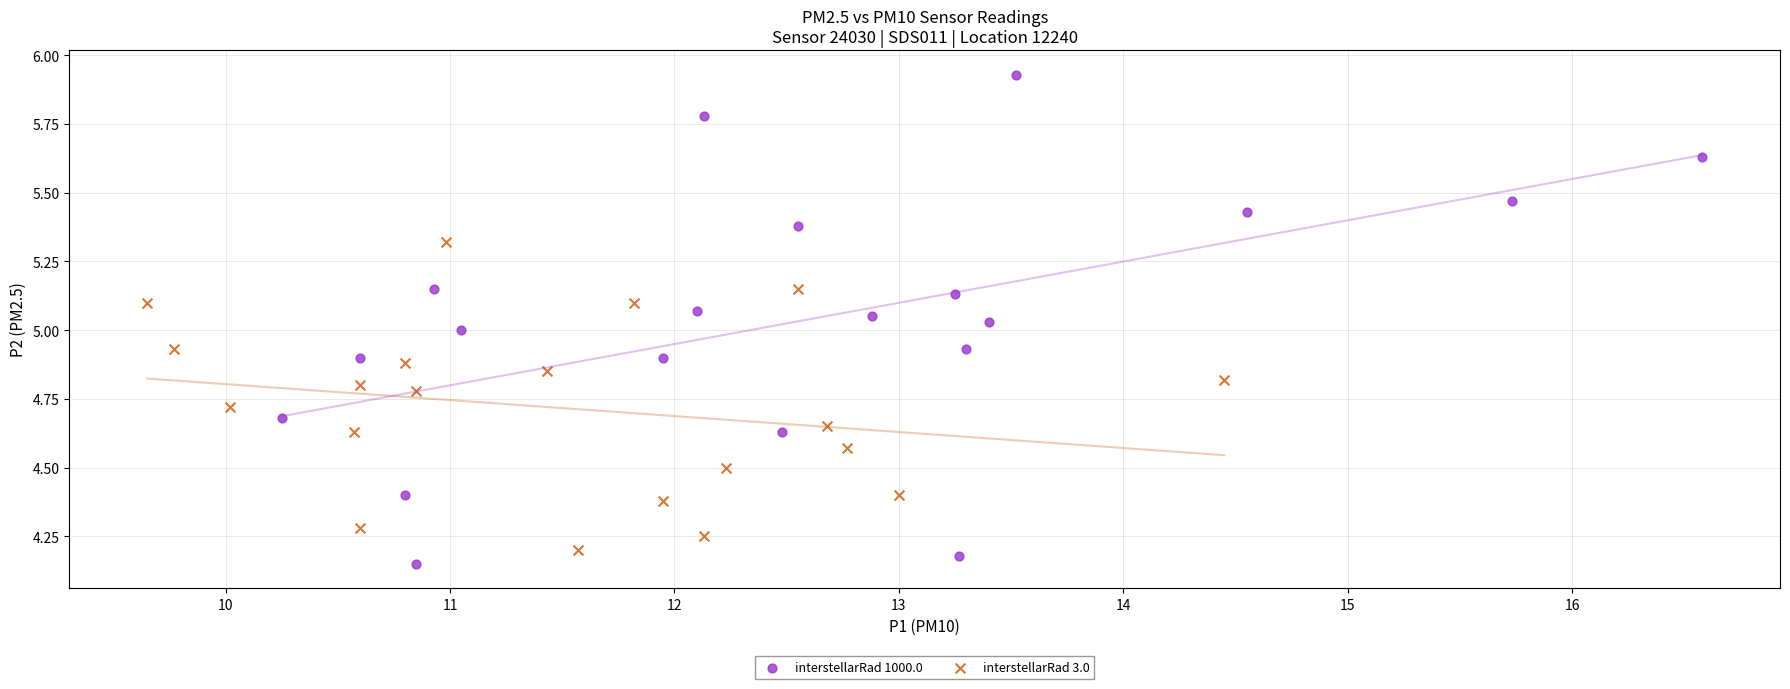

Which series has the widest spread of Y values?

interstellarRad 1000.0